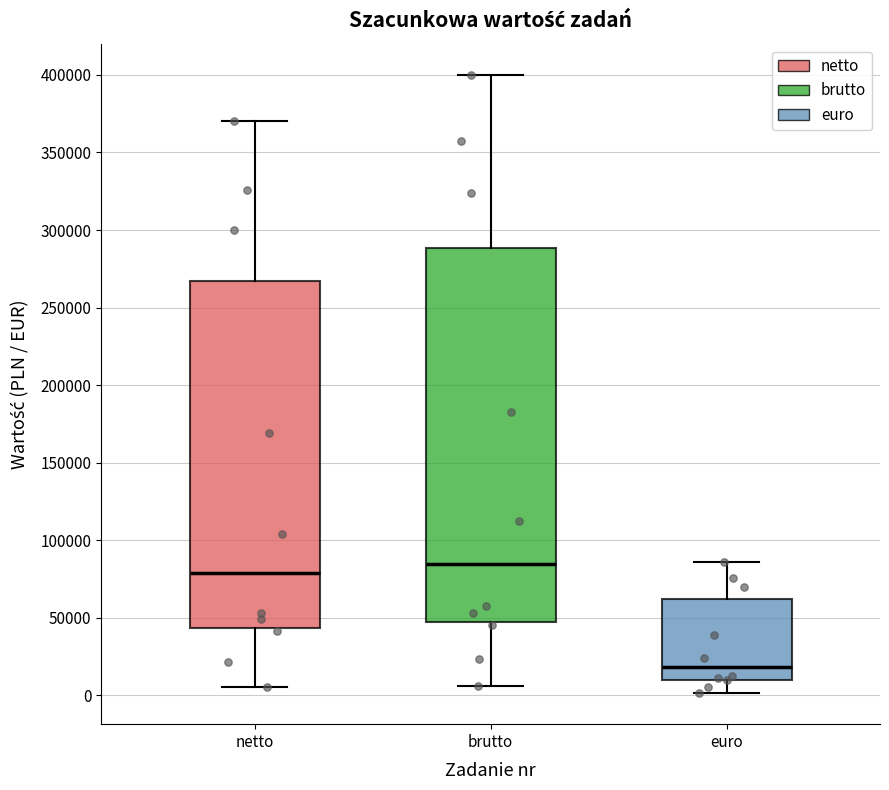

Which box has the lowest median line?

euro